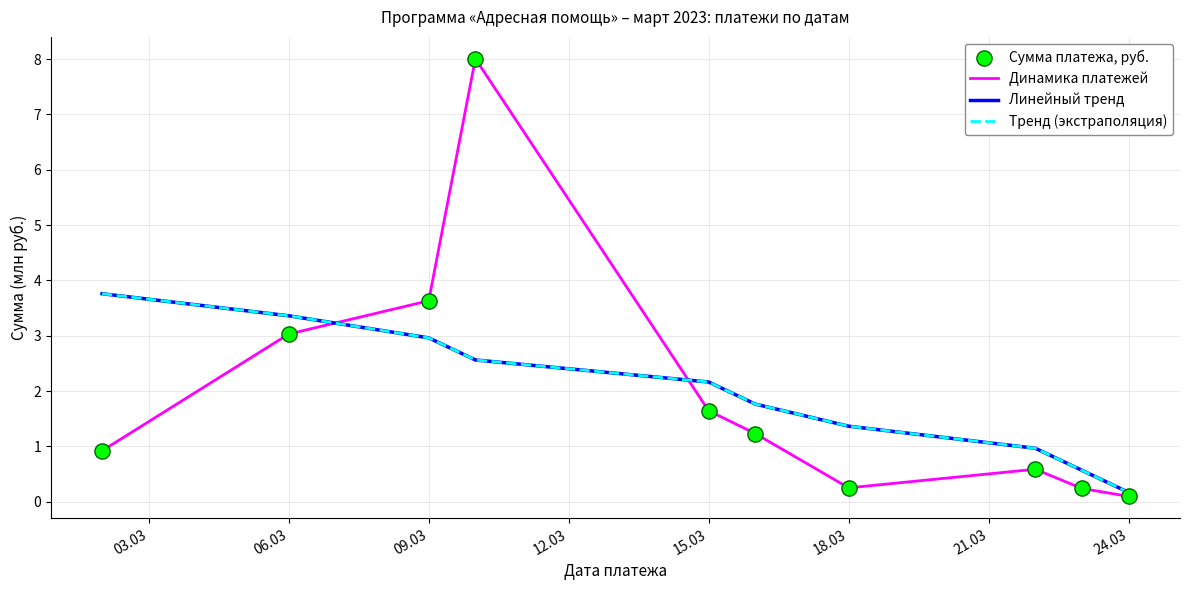

Does the chart have visible grid lines?

Yes